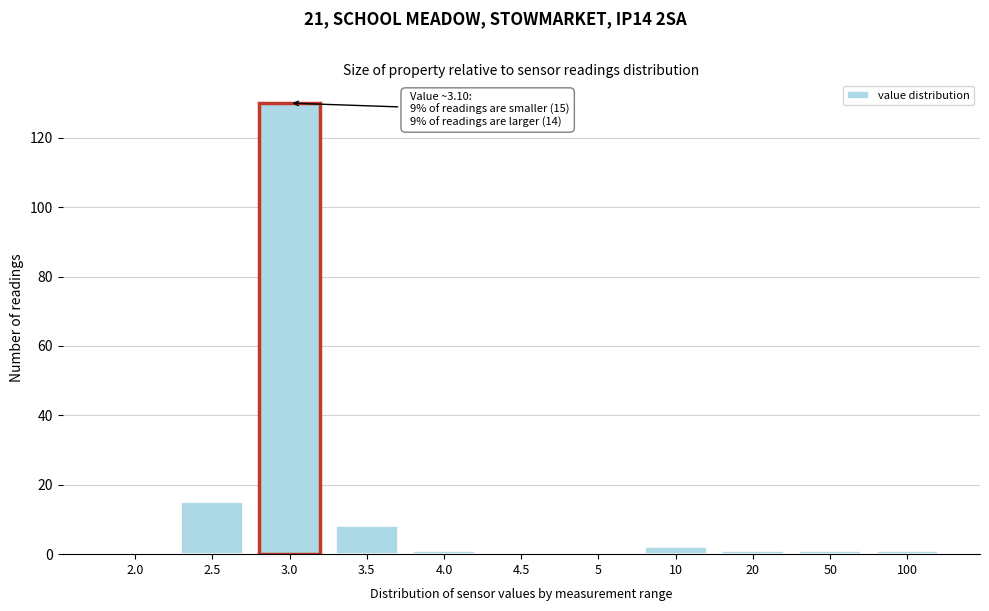

Reading left to right, what are all the values shown in this chart?

2.0=0	2.5=15	3.0=130	3.5=8	4.0=1	4.5=0	5=0	10=2	20=1	50=1	100=1